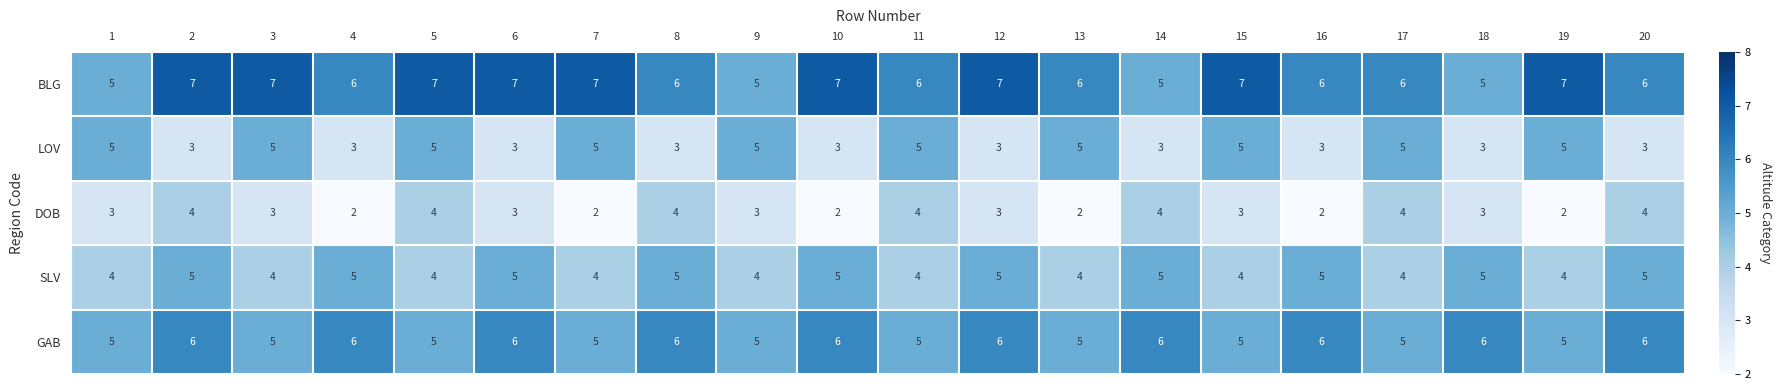

What is the total value across all series at 11?

24